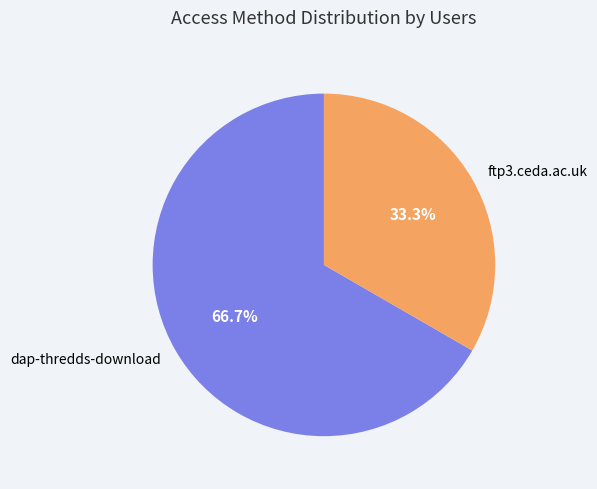

What is the total percentage of ftp3.ceda.ac.uk and dap-thredds-download?

100.0%